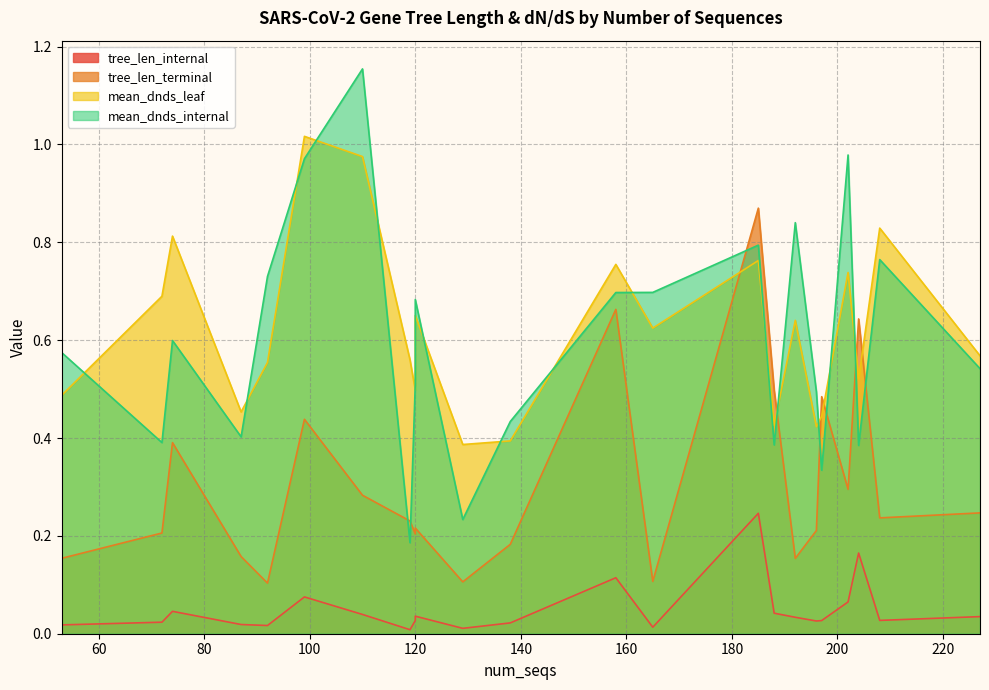

The mean_dnds_internal series shows 0.2 at ORF6. True or false?

False